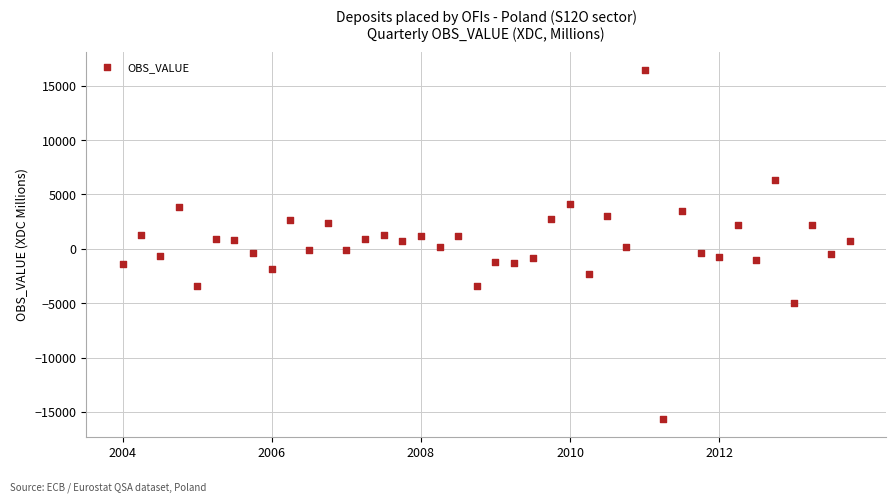

What is the range of X values (max minus min)?

9.8